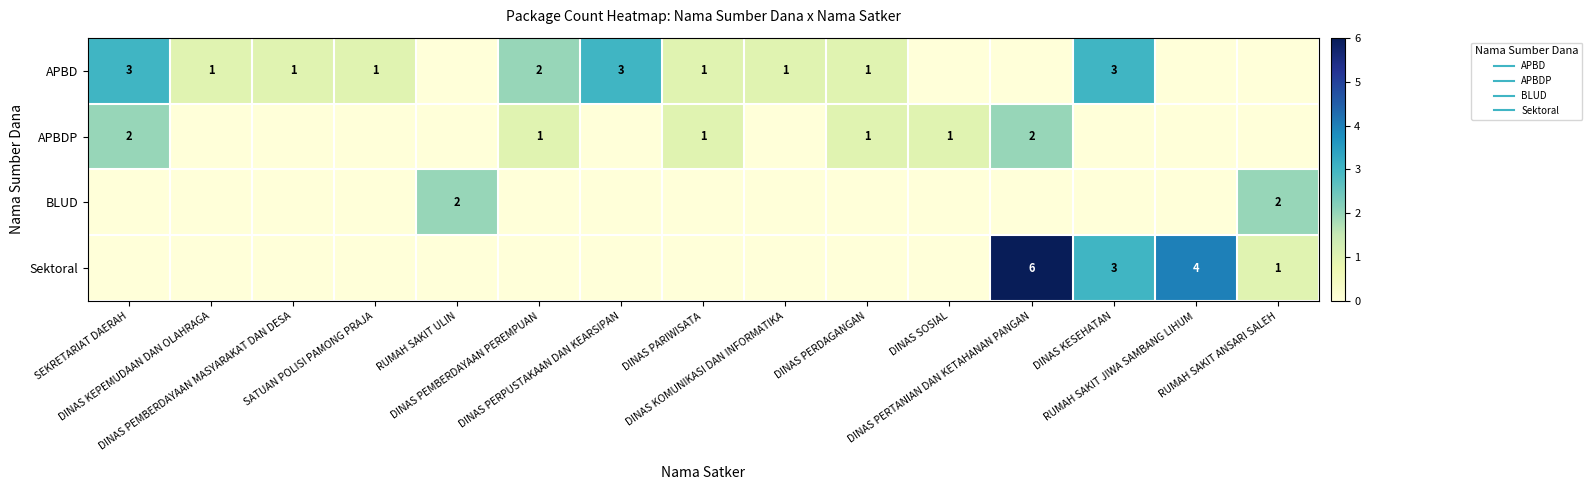

What is the total value across all series at DINAS PEMBERDAYAAN MASYARAKAT DAN DESA?

1